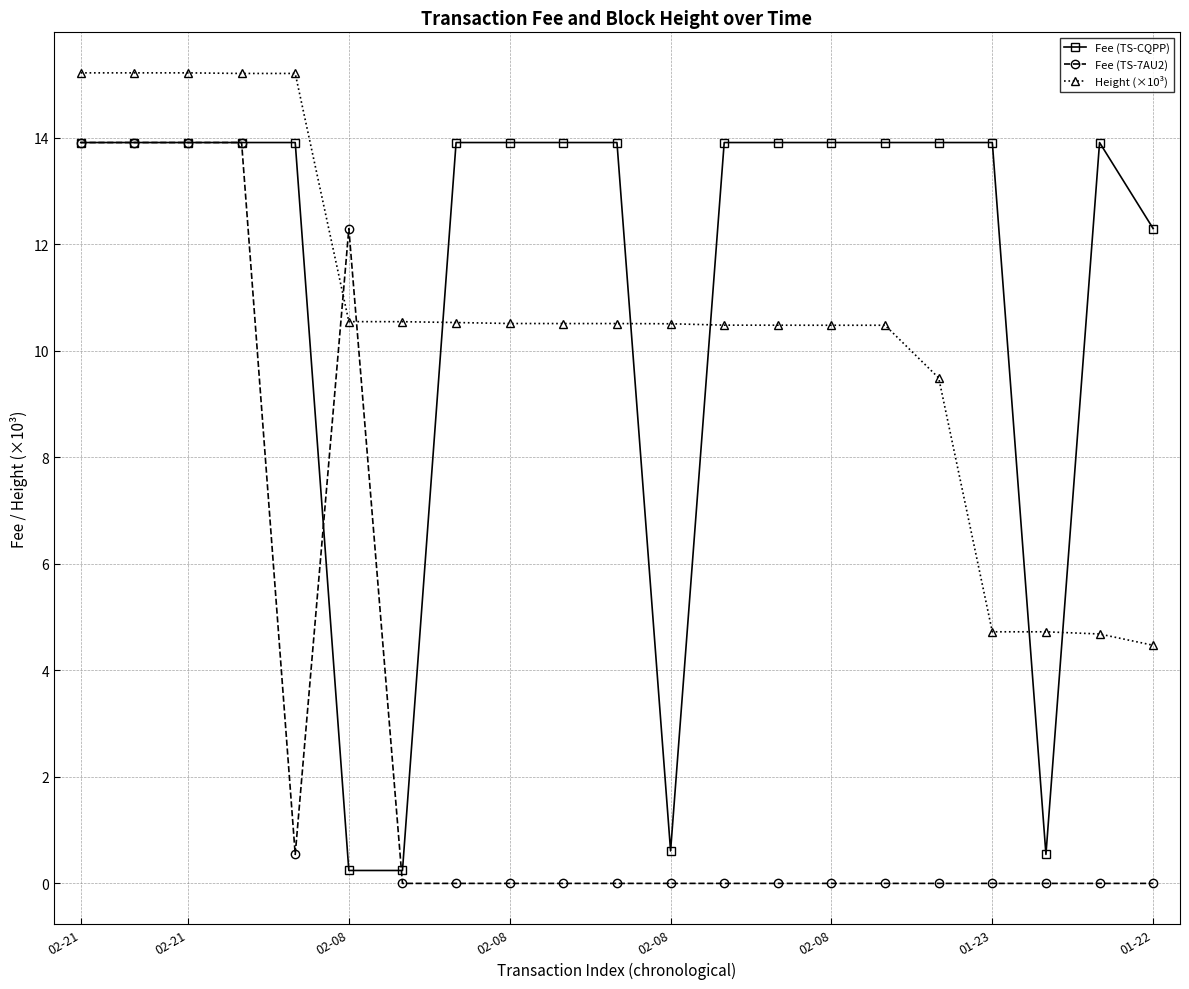

Which series ends up on top after the final intersection of Fee (TS-7AU2) and Height (×10³)?

Height (×10³)